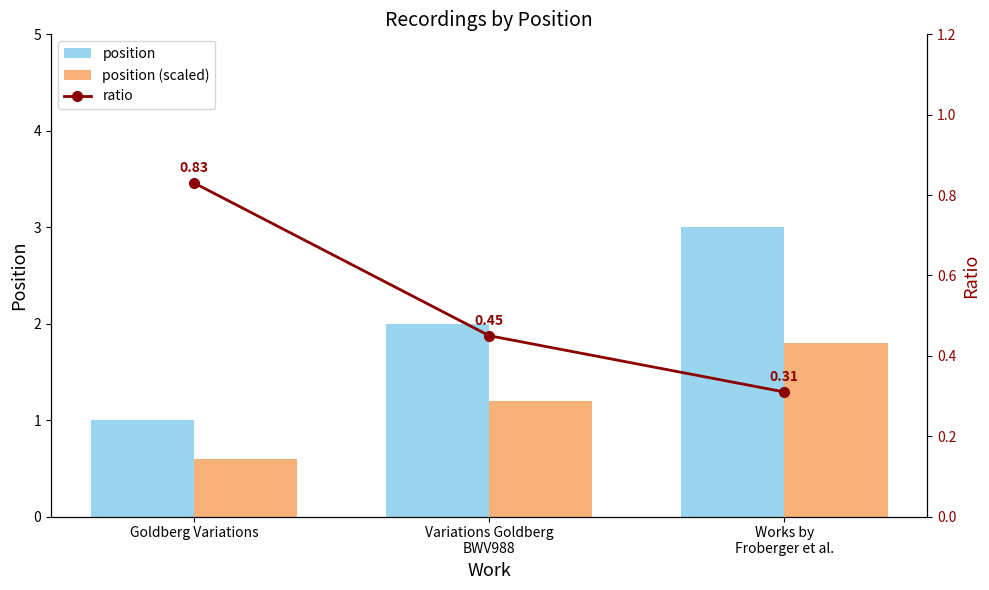

True or false: ratio has a value of 0.5 at Variations Goldberg
BWV988.

True